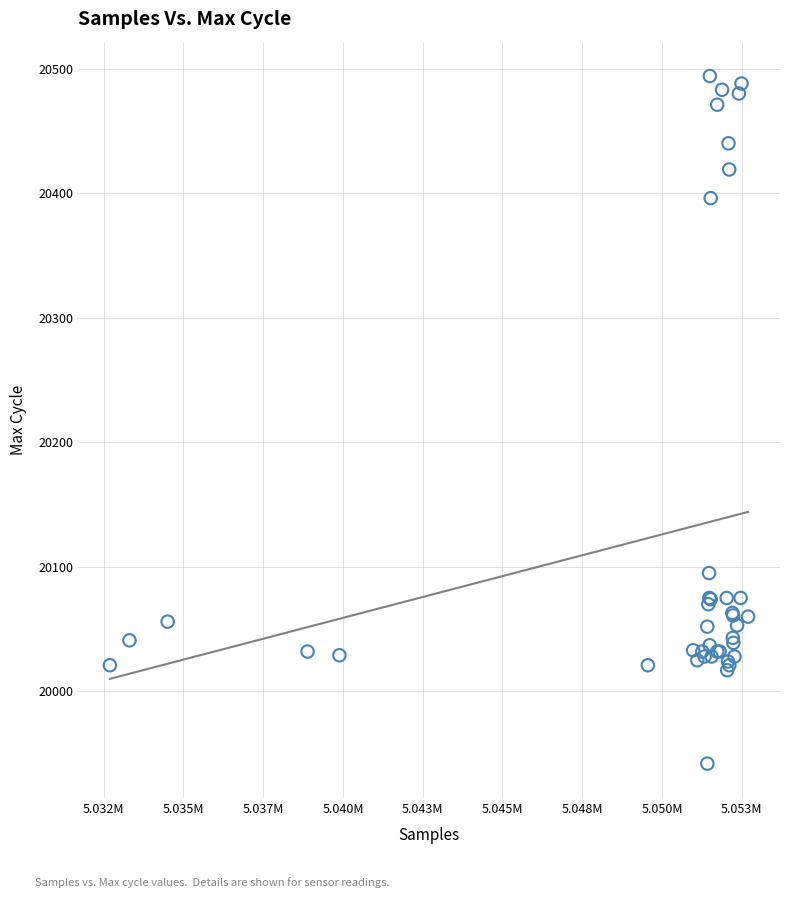

What Y value in the scatter plot is closest to 20218?

20095